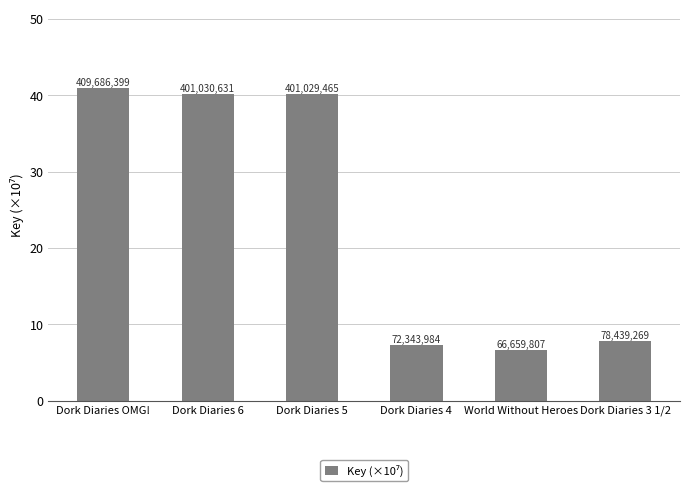

The value at Dork Diaries 3 1/2 is 7.8. True or false?

True